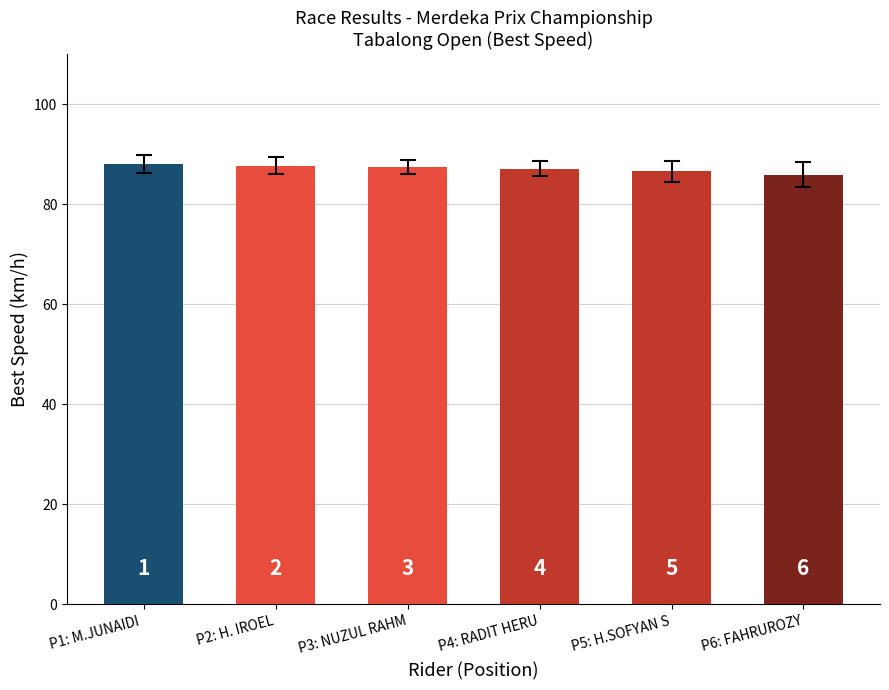

Reading left to right, what are all the values shown in this chart?

P1: M.JUNAIDI =88.1	P2: H. IROEL=87.8	P3: NUZUL RAHM=87.5	P4: RADIT HERU=87.2	P5: H.SOFYAN S=86.6	P6: FAHRUROZY=86.0